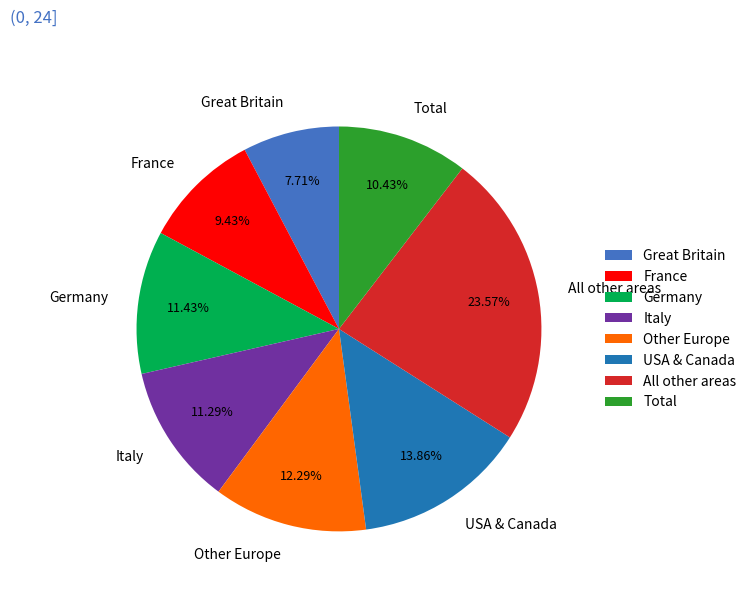

Count the number of slices in the pie.

8